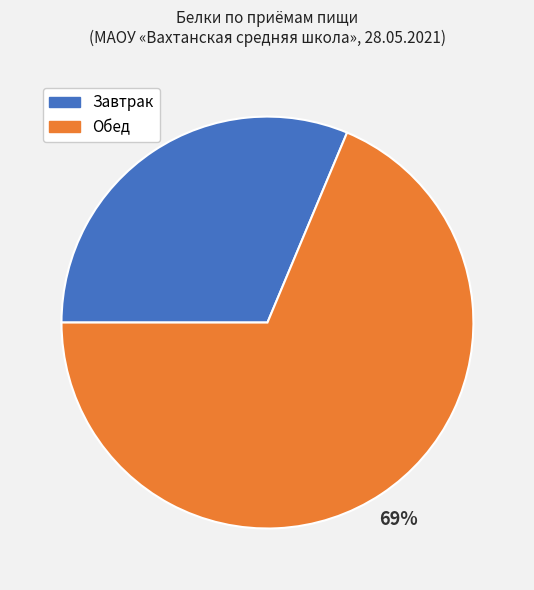

How many segments does this pie chart have?

2